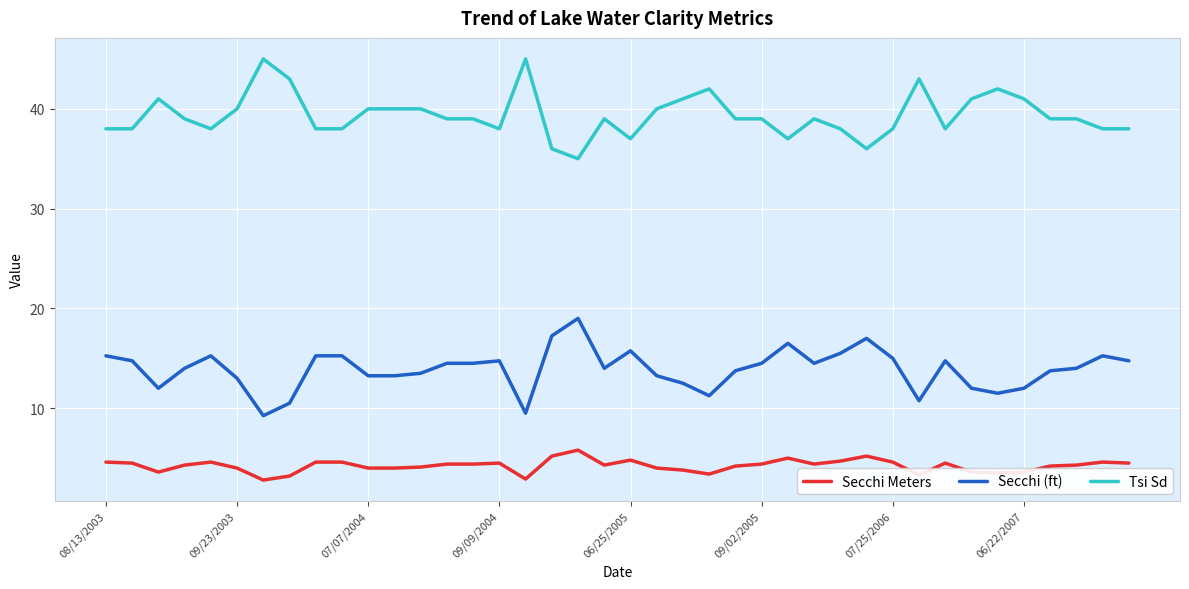

Rank the series by their maximum value, from highest to lowest.

Tsi Sd, Secchi (ft), Secchi Meters